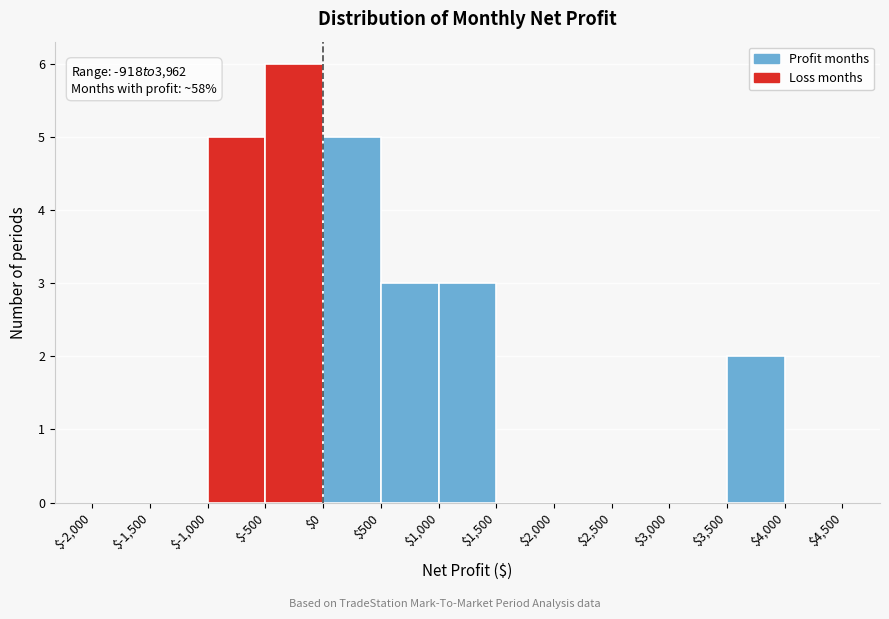

Over which range of the x-axis is the bar tallest?

$-500 to $0